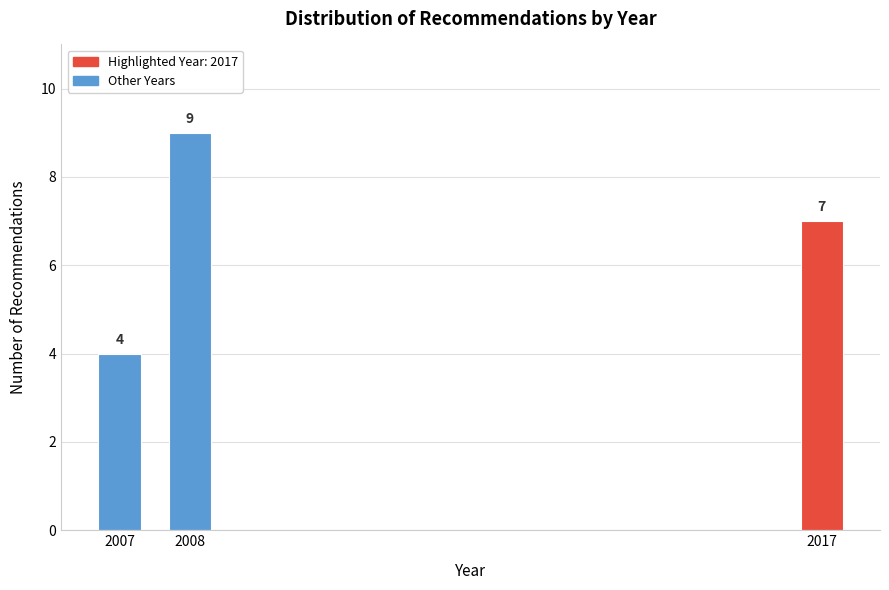

Reading right to left, what are all the values shown in this chart?

7	9	4